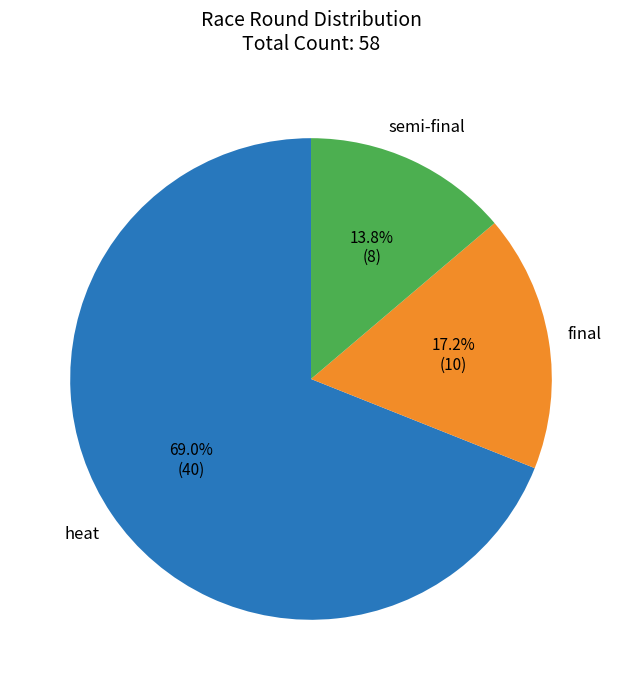

Rank the categories by value from lowest to highest.

semi-final, final, heat